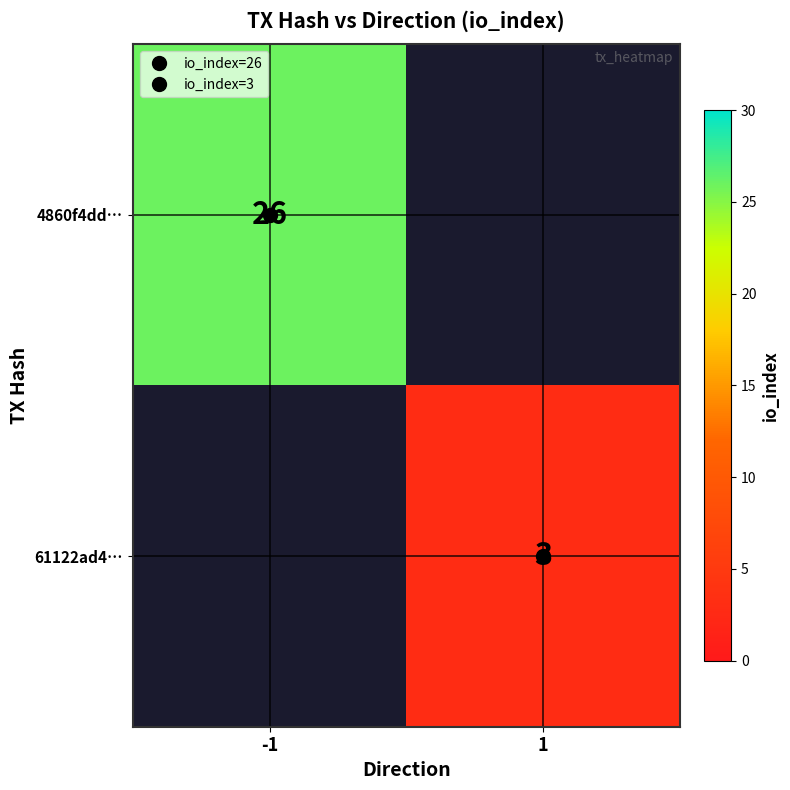

Which category has the highest value in the 4860f4dd… series?

-1